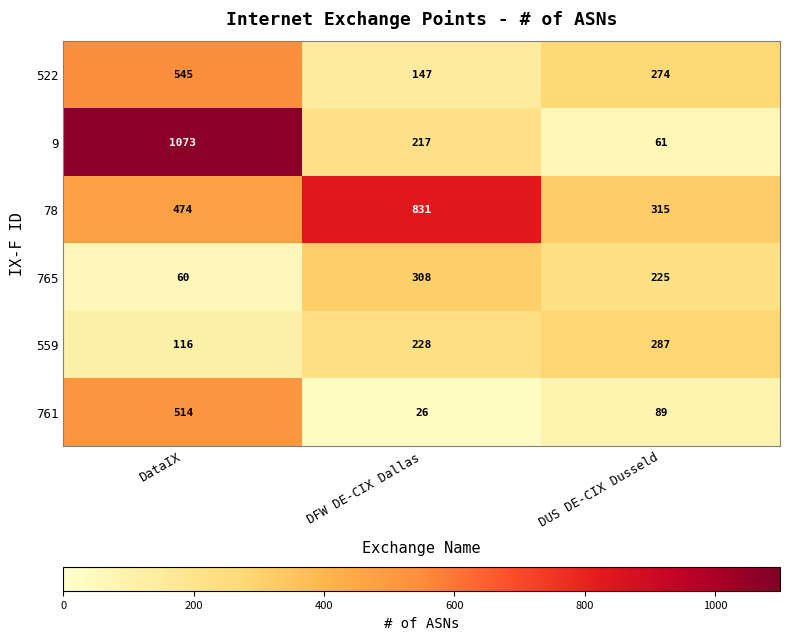

Rank the series by their maximum value, from highest to lowest.

9, 78, 522, 761, 765, 559